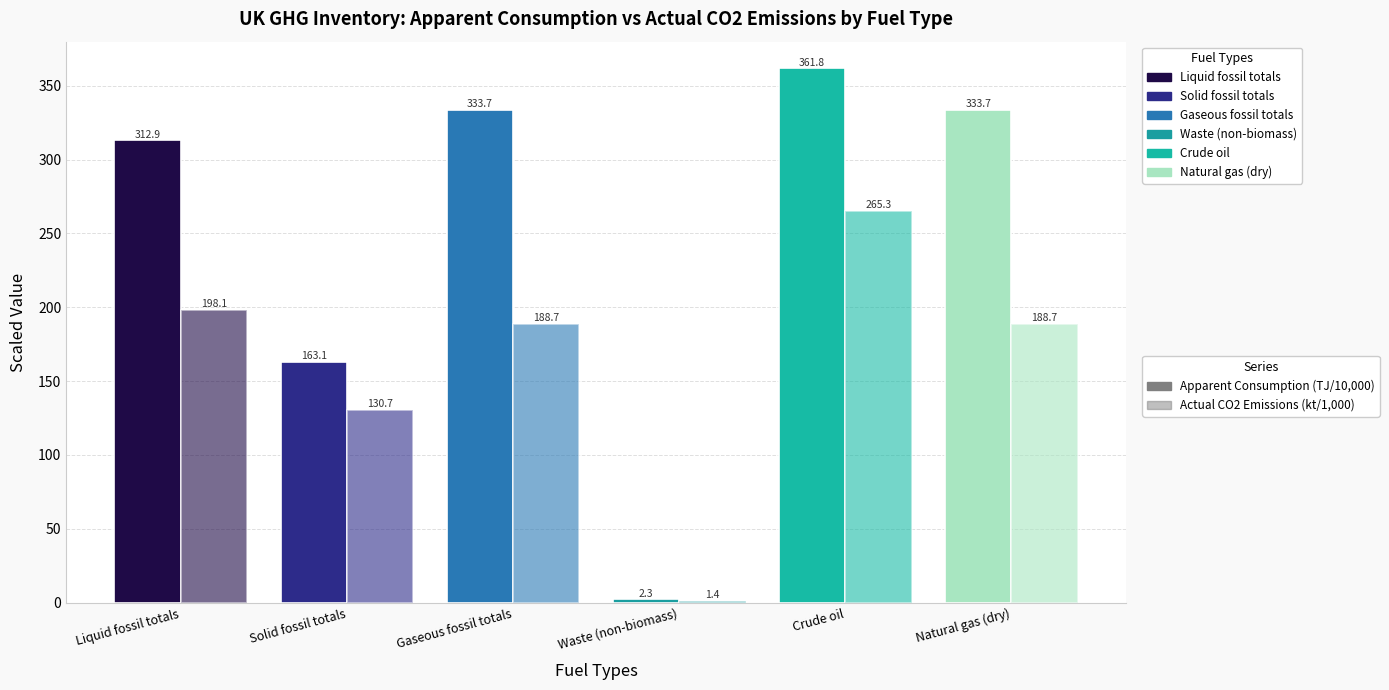

How many data points does each series have?

6